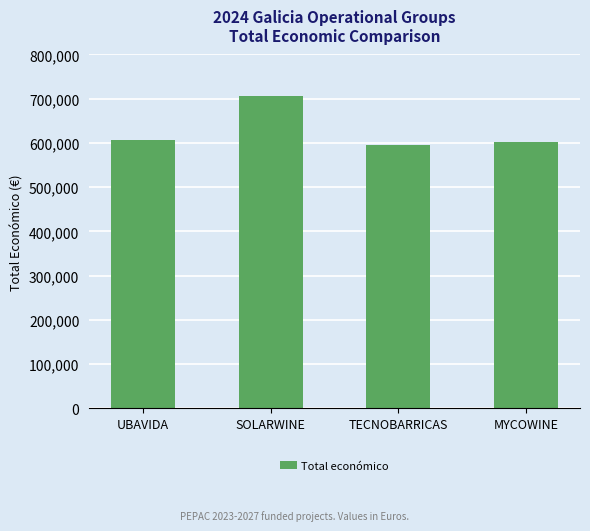

What is the label of the 1st bar from the left?

UBAVIDA